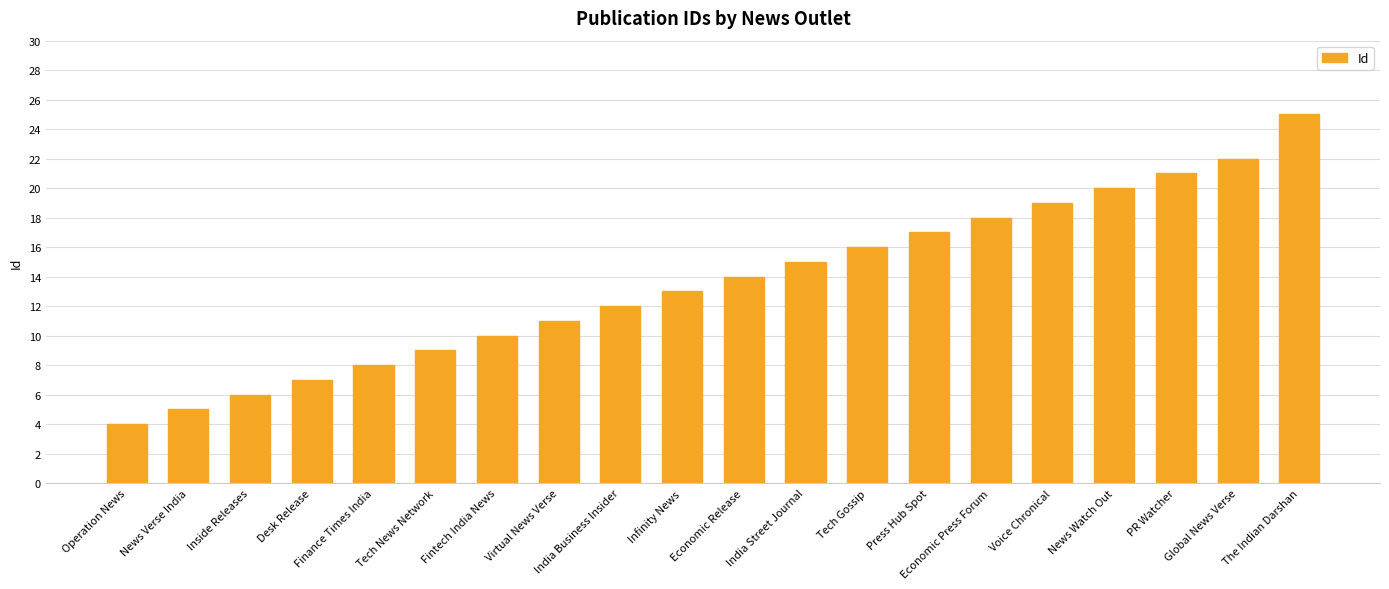

Is it true that the value at Virtual News Verse is 11?

True